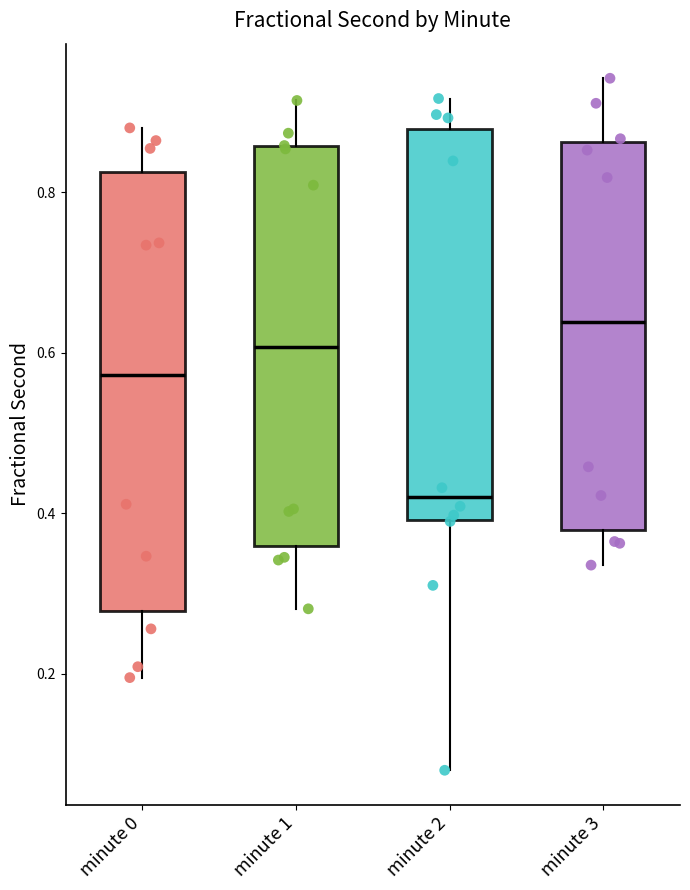

Reading left to right, transcribe this box plot: for each box, give where its median line is, the range the box spans, and where its two whiskers end, as read against the y-axis. The values are not printed on the chart, so give them approximately, as read against the axis.

minute 0: median 0.58, box 0.28 to 0.82, whiskers 0.20 to 0.88
minute 1: median 0.60, box 0.36 to 0.86, whiskers 0.28 to 0.92
minute 2: median 0.42, box 0.40 to 0.88, whiskers 0.08 to 0.92
minute 3: median 0.64, box 0.38 to 0.86, whiskers 0.34 to 0.94